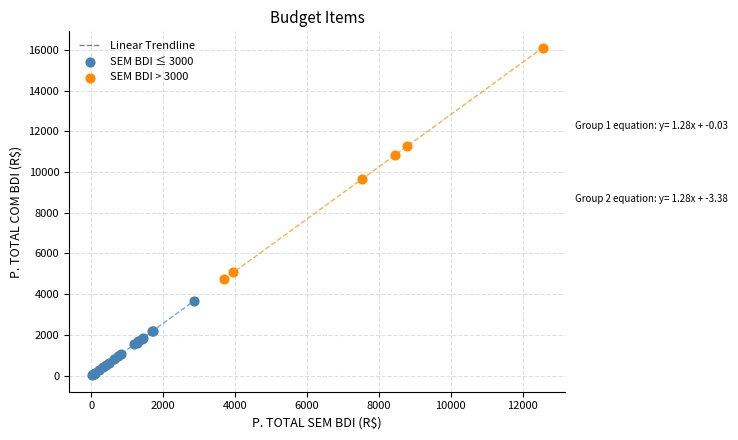

Which series has the widest spread of Y values?

SEM BDI > 3000